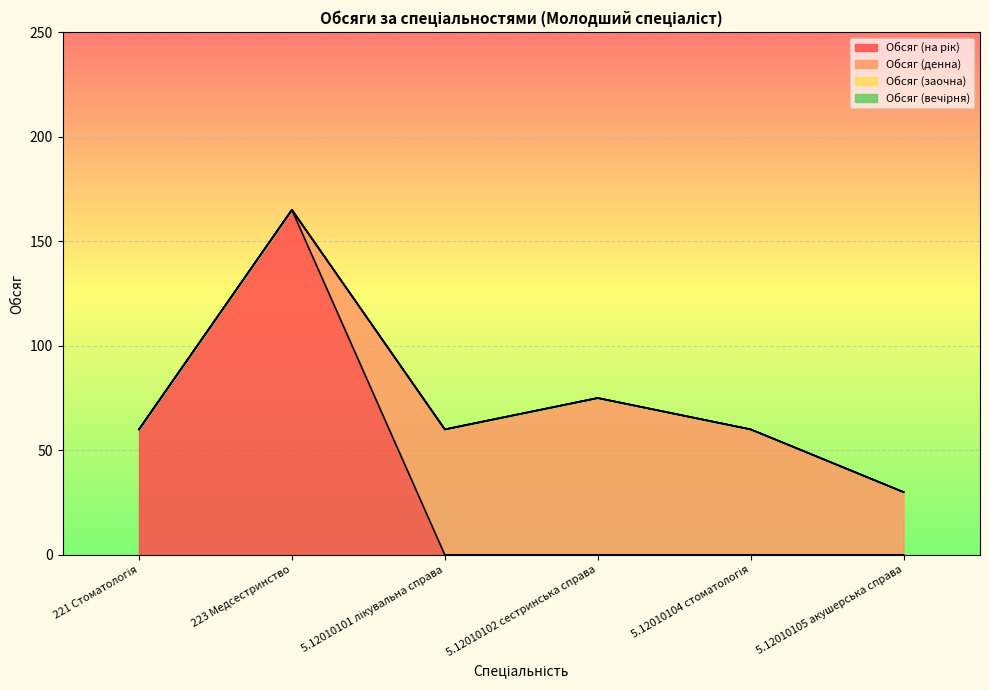

True or false: Обсяг (заочна) and Обсяг (на рік) cross at least once.

False